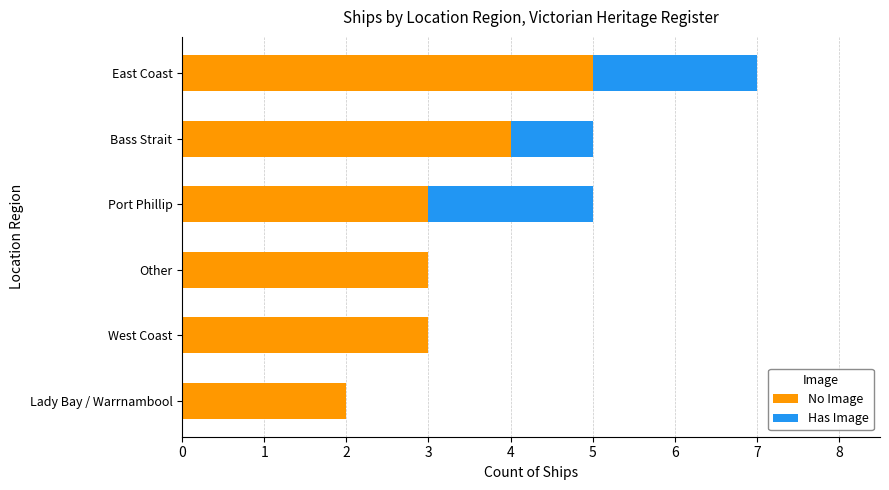

Which category has the highest value in the No Image series?

East Coast